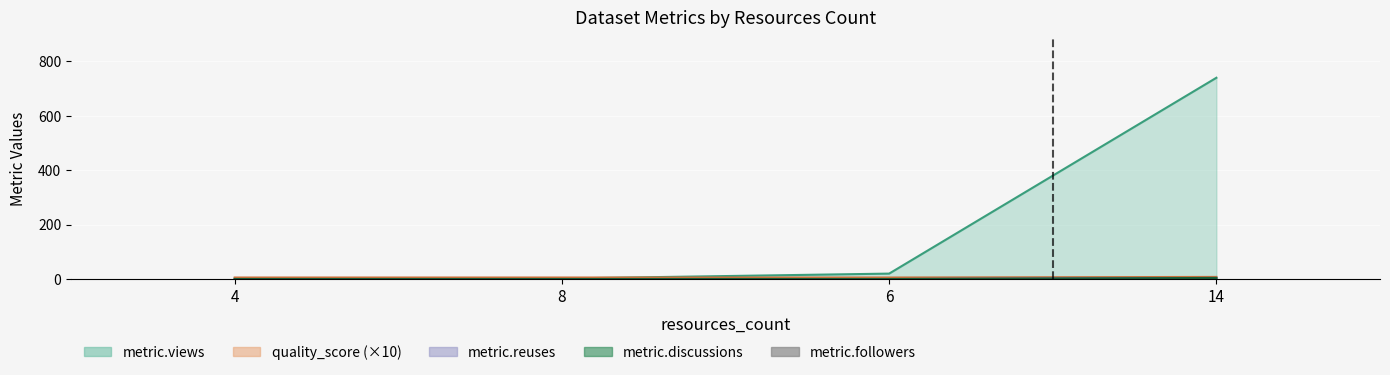

Is it true that the value at 8 is 0?

False